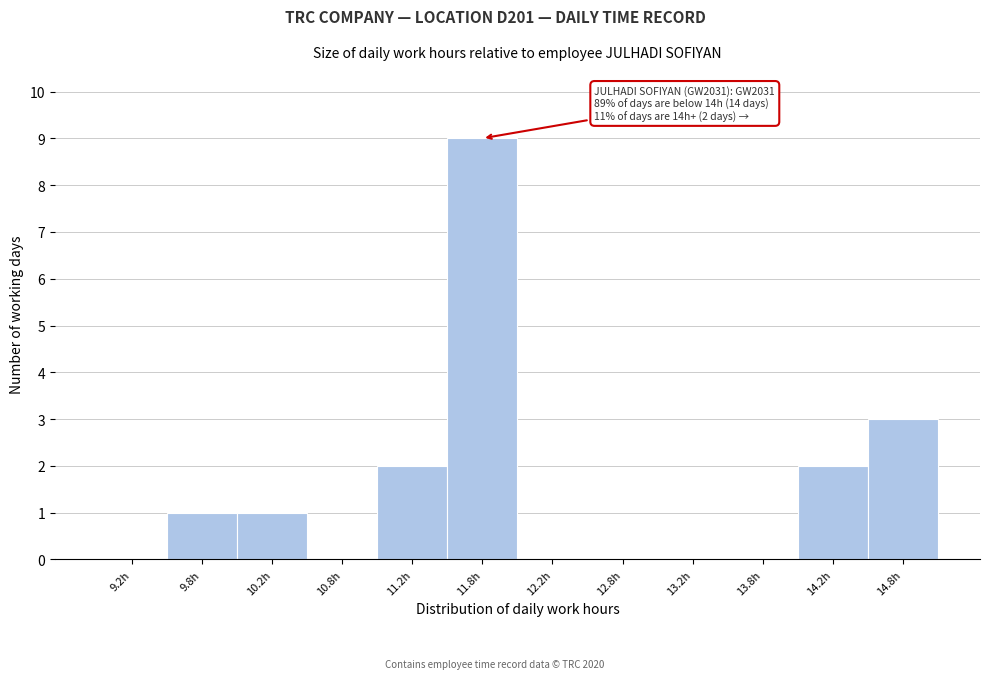

Which range on the x-axis has the tallest bar?

11.5 to 12.0